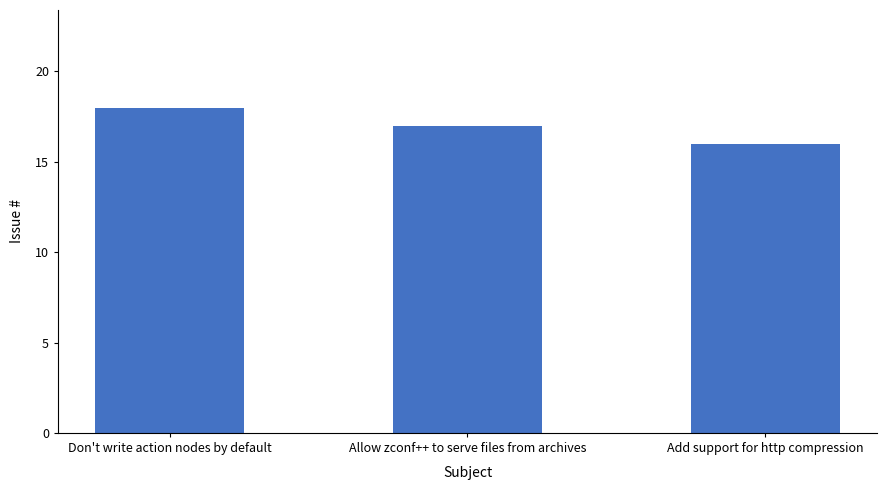

What is the sum of the values at Allow zconf++ to serve files from archives and Add support for http compression?

33